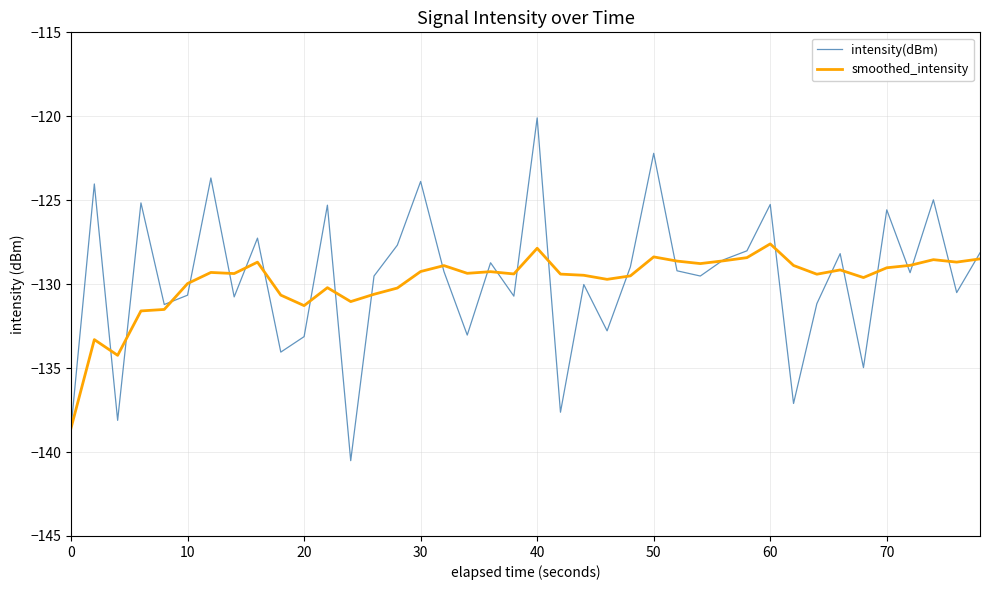

What is the lowest value of the smoothed_intensity series?

-138.6